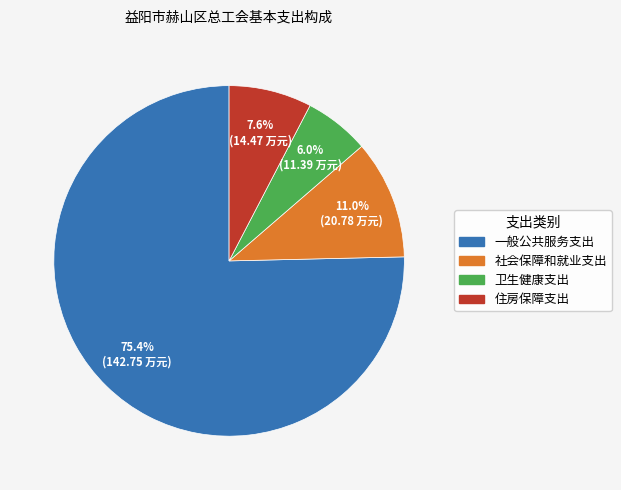

What percentage is the 一般公共服务支出 slice, to the nearest percent?

75%